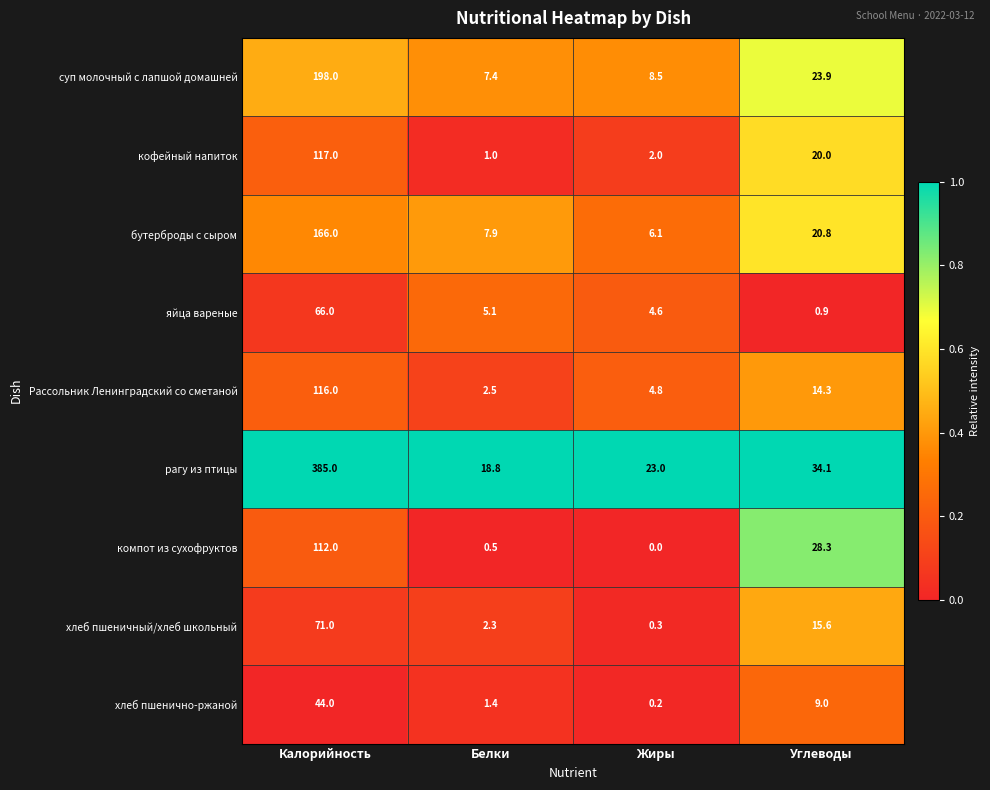

Rank the series at Углеводы from highest to lowest value.

рагу из птицы, компот из сухофруктов, суп молочный с лапшой домашней, бутерброды с сыром, кофейный напиток, хлеб пшеничный/хлеб школьный, Рассольник Ленинградский со сметаной, хлеб пшенично-ржаной, яйца вареные